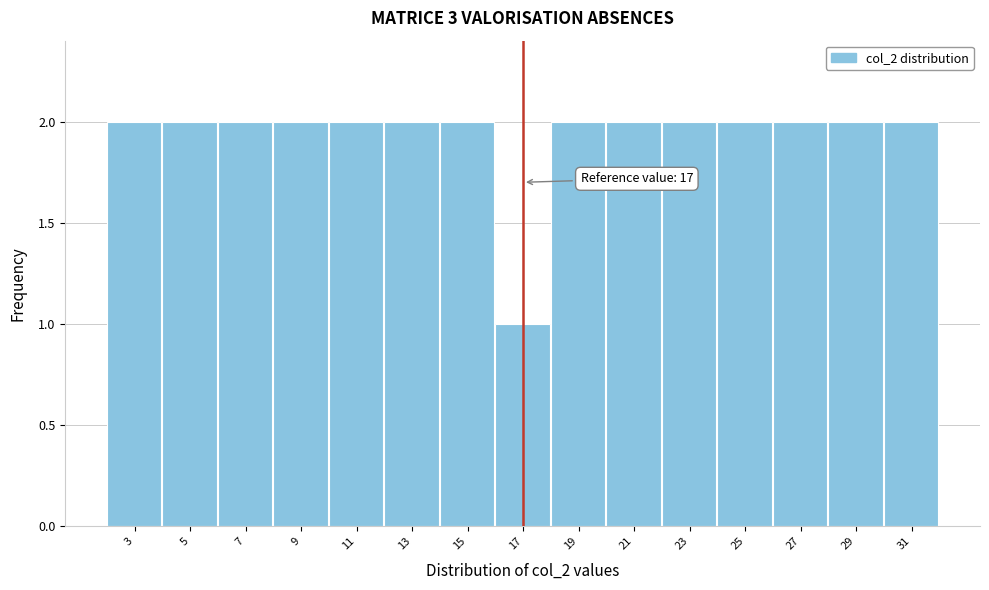

Reading left to right, extract all data points from this chart.

2	2	2	2	2	2	2	1	2	2	2	2	2	2	2